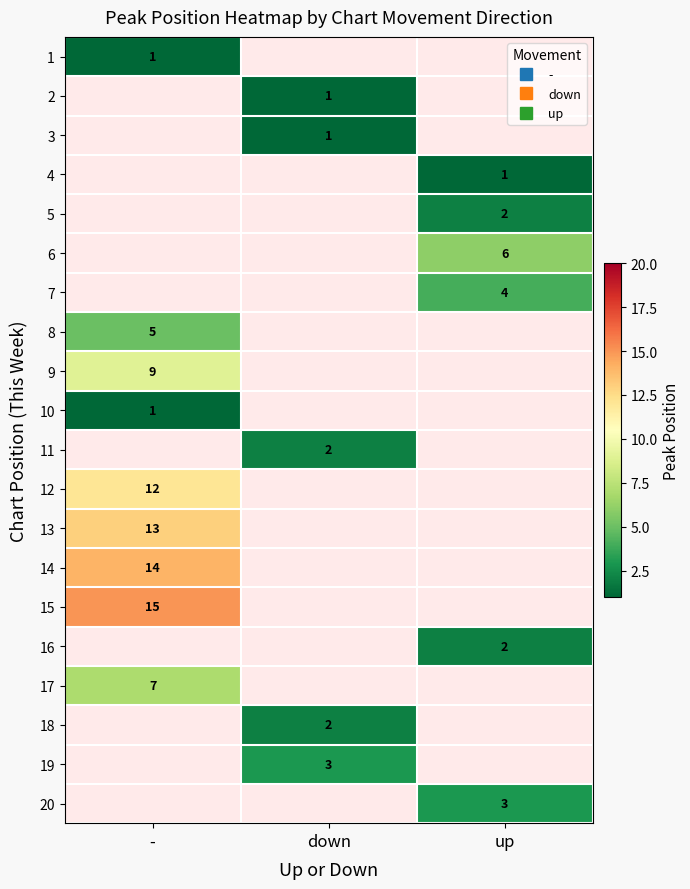

What is the maximum value for 13?

13.0